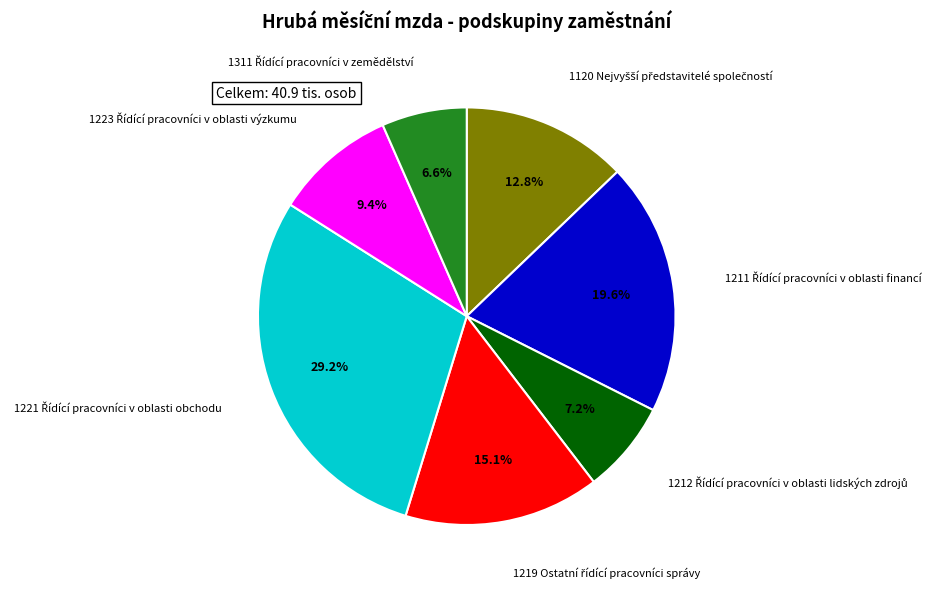

Is there a majority slice in this chart?

No